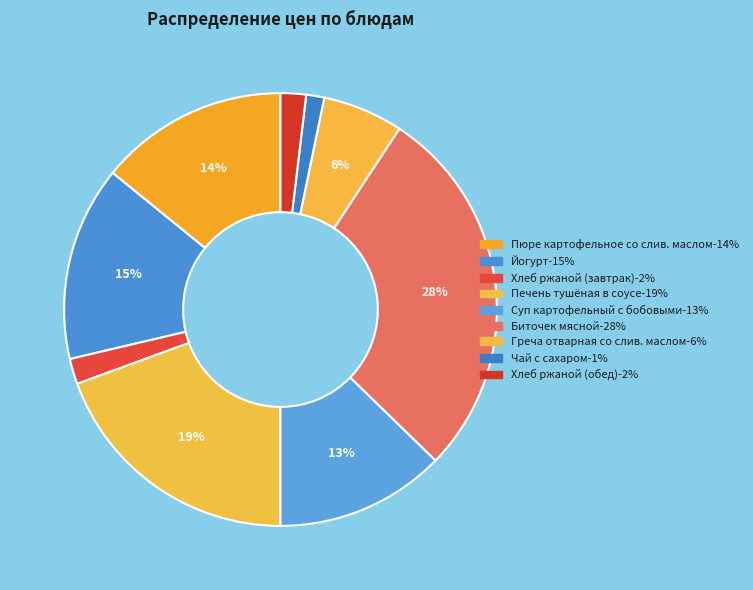

How many segments does this pie chart have?

9